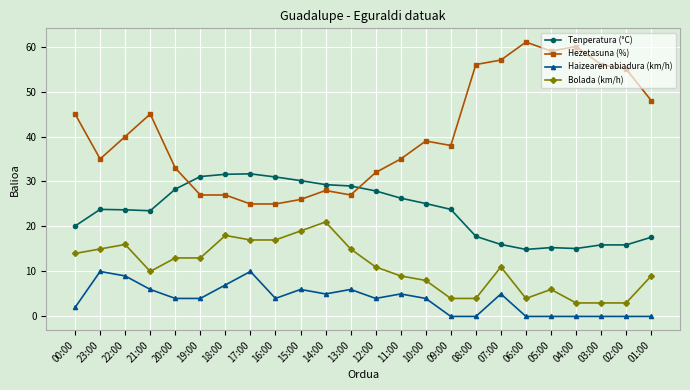

Where does the Hezetasuna (%) series first go above 39?

00:00